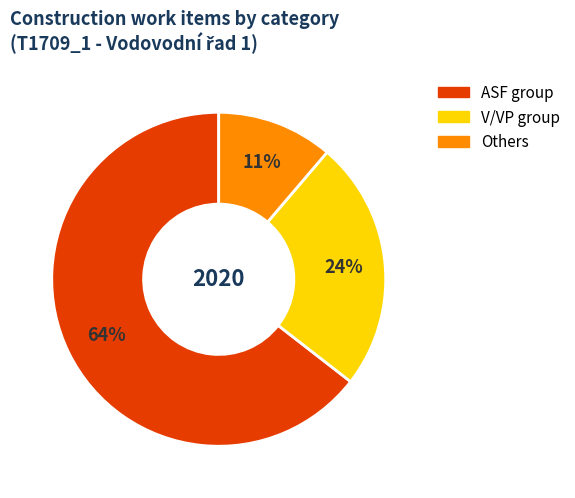

Is there any slice that represents more than half of the pie?

Yes